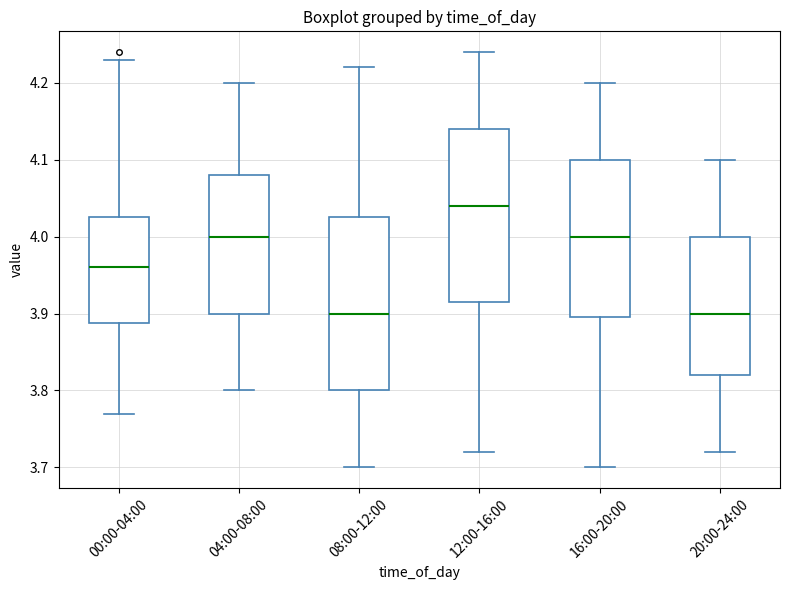

Reading left to right, transcribe this box plot: for each box, give where its median line is, the range the box spans, and where its two whiskers end, as read against the y-axis. The values are not printed on the chart, so give them approximately, as read against the axis.

00:00-04:00: median 3.96, box 3.89 to 4.03, whiskers 3.77 to 4.23
04:00-08:00: median 4.00, box 3.90 to 4.08, whiskers 3.80 to 4.20
08:00-12:00: median 3.90, box 3.80 to 4.03, whiskers 3.70 to 4.22
12:00-16:00: median 4.04, box 3.92 to 4.14, whiskers 3.72 to 4.24
16:00-20:00: median 4.00, box 3.90 to 4.10, whiskers 3.70 to 4.20
20:00-24:00: median 3.90, box 3.82 to 4.00, whiskers 3.72 to 4.10